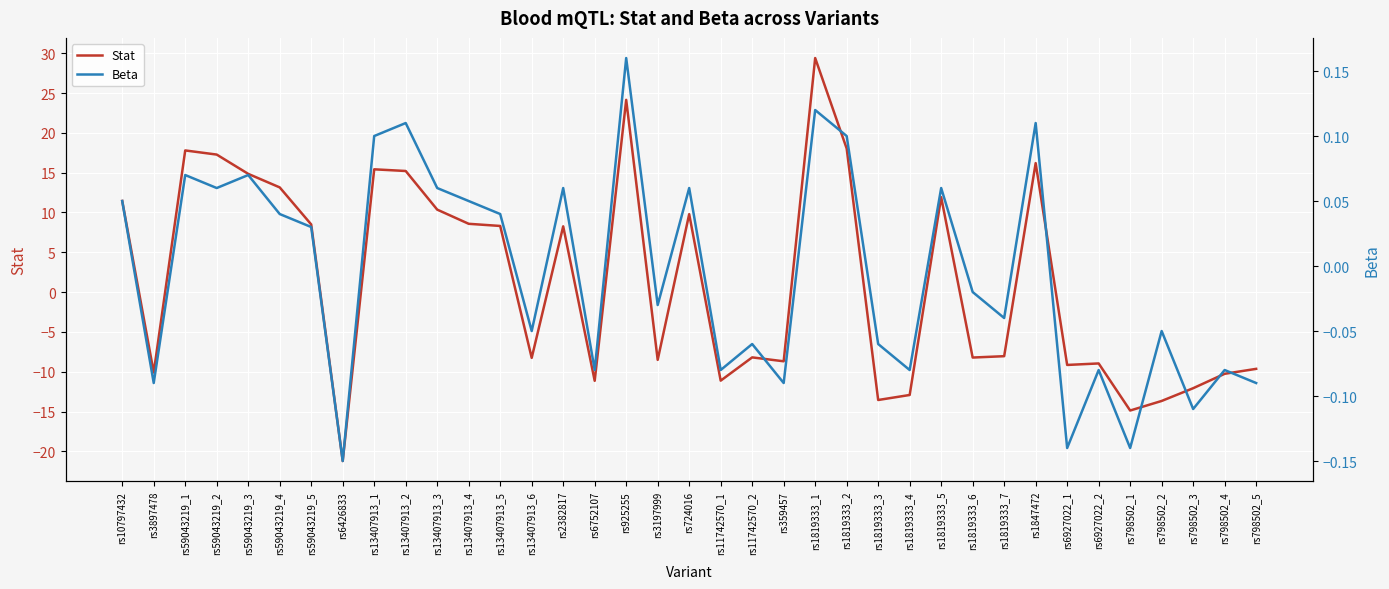

What is the total value across all series at rs6752107?

-11.2